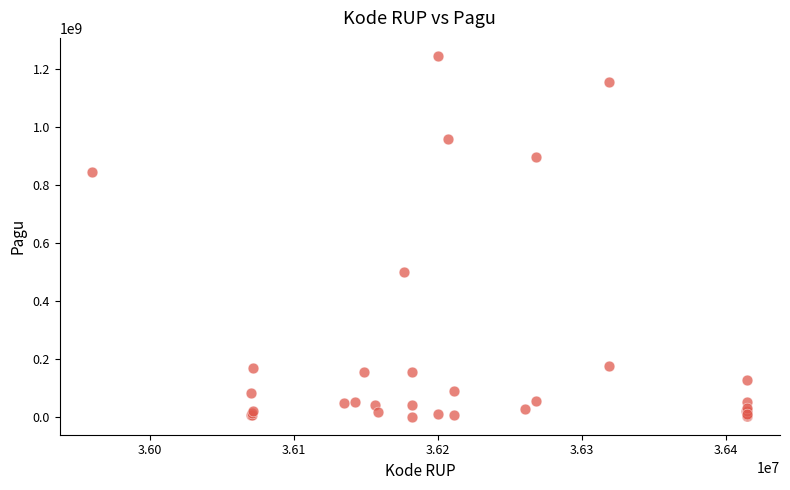

What Y value in the scatter plot is closest to 622840000?

499932000